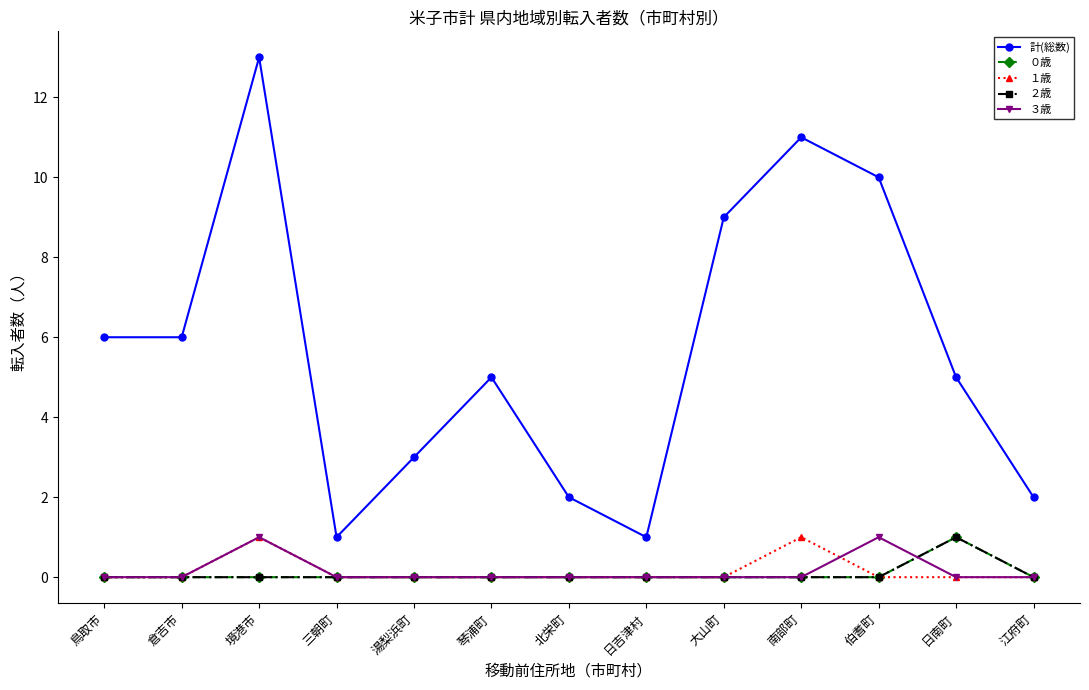

What is the difference between the maximum and second lowest values in the １歳 series?

1